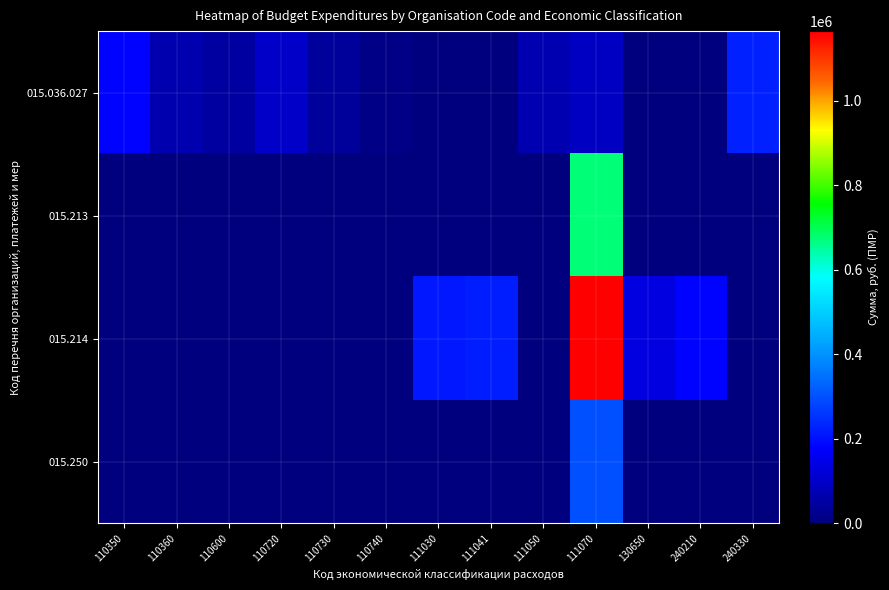

Reading right to left, extract all data points from this chart.

015.036.027: 240330=227187	240210=0	130650=0	111070=92679	111050=68960	111041=0	111030=0	110740=10174	110730=39650	110720=103119	110600=49097	110360=65595	110350=181755
015.213: 240330=0	240210=0	130650=0	111070=677500	111050=0	111041=0	111030=0	110740=0	110730=0	110720=0	110600=0	110360=0	110350=0
015.214: 240330=0	240210=181500	130650=133860	111070=1164500	111050=0	111041=220000	111030=210000	110740=0	110730=0	110720=0	110600=0	110360=0	110350=0
015.250: 240330=0	240210=0	130650=0	111070=296981	111050=0	111041=0	111030=0	110740=0	110730=0	110720=0	110600=0	110360=0	110350=0